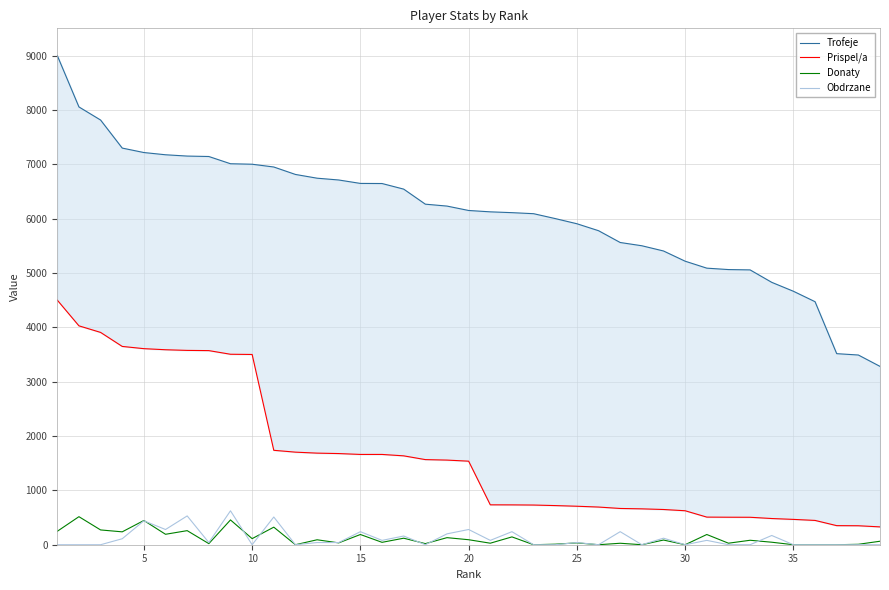

How many values in the Donaty series are below 64?

19